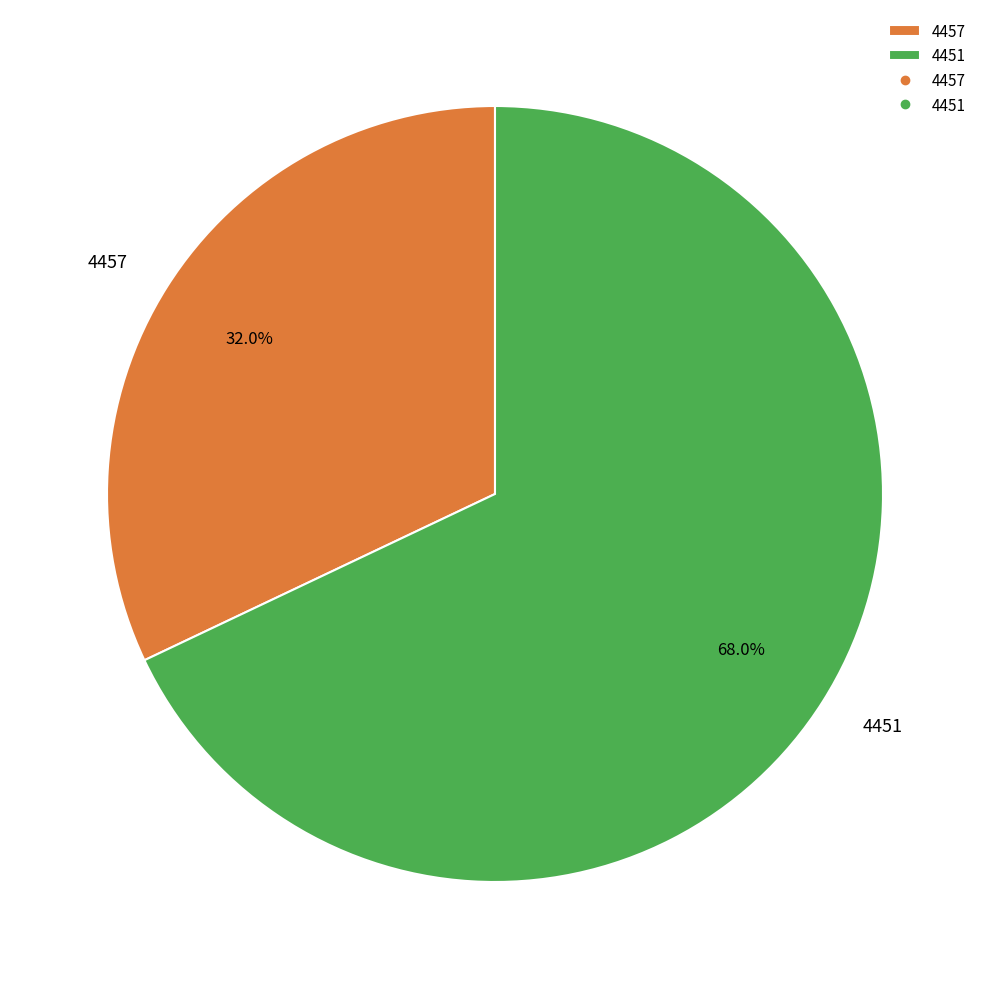

Combined, do 4457 and 4451 account for over 50%?

Yes